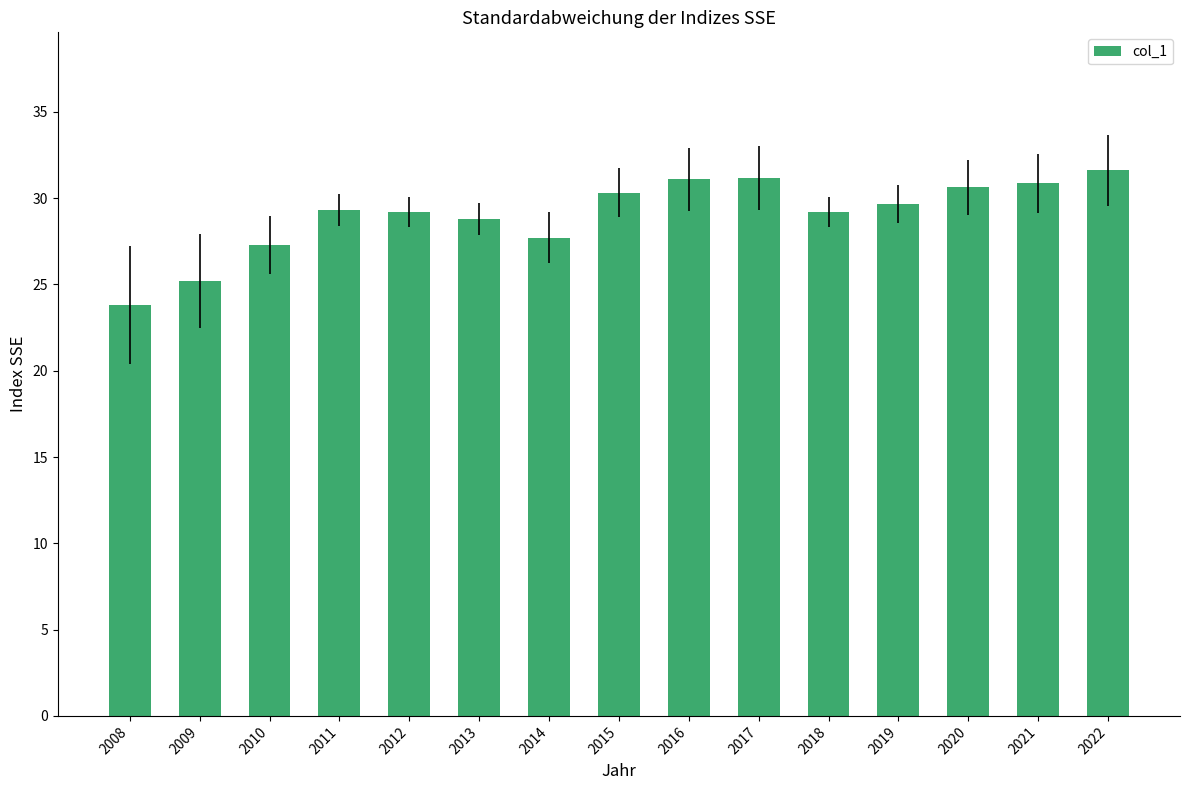

What is the value of the 13th bar from the left?

30.6